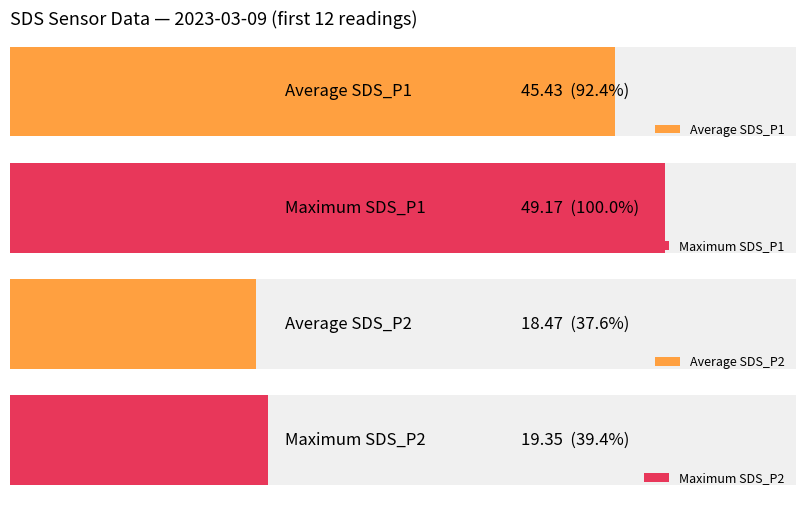

Reading right to left, extract all data points from this chart.

SDS_P1: 40.9	41.0	42.7	46.3	45.1	44.5	47.1	48.6	45.6	49.2	45.1	45.0
SDS_P2: 17.1	17.1	17.0	18.5	18.4	19.2	19.4	18.8	18.2	18.8	18.2	18.9